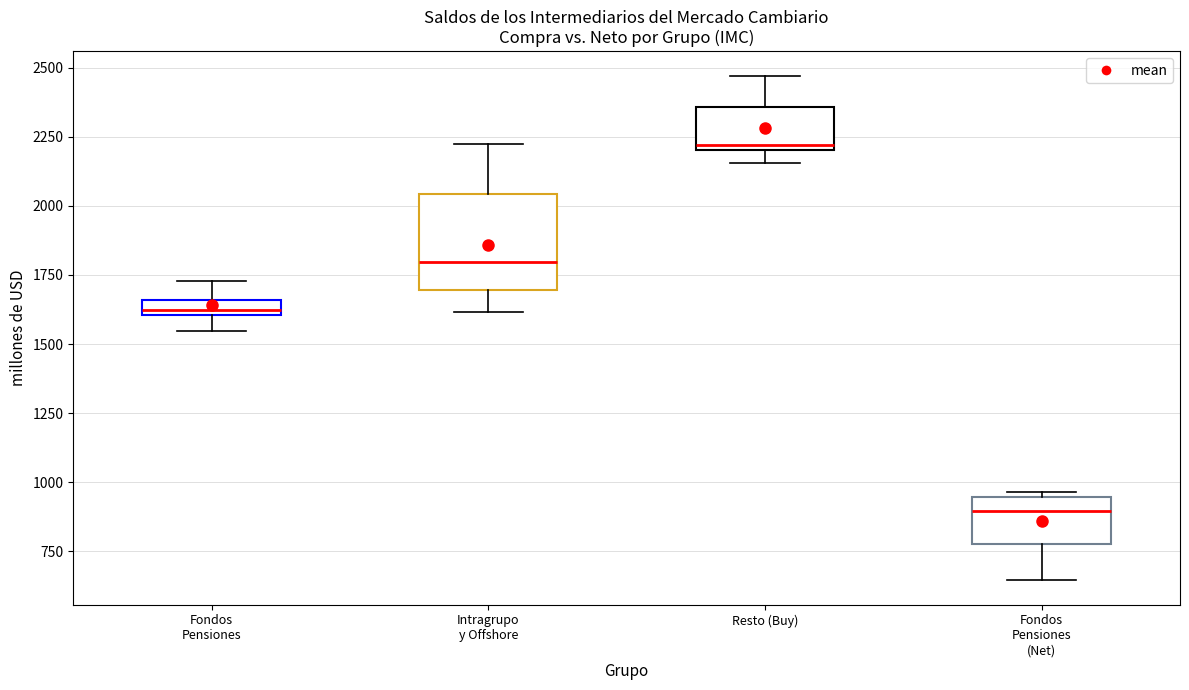

Comparing the boxes themselves (not the whiskers), which one is the tallest?

Intragrupo y Offshore